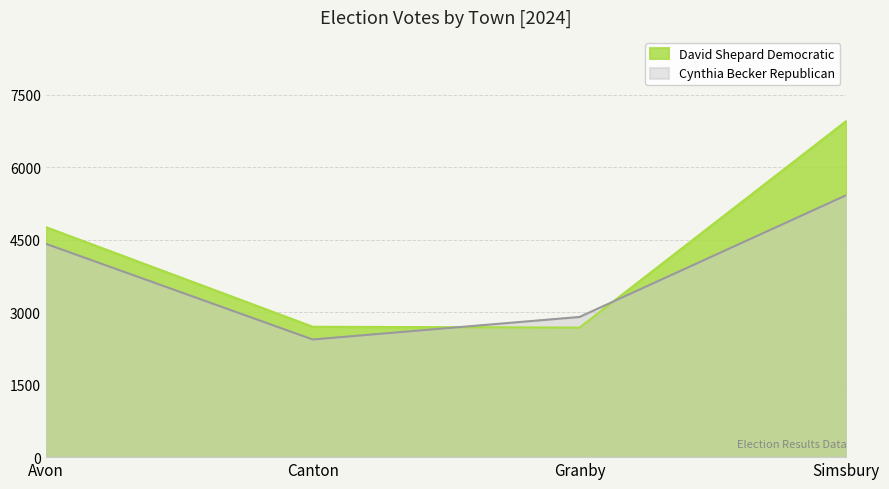

What is the difference between the highest and lowest values at Granby?

221